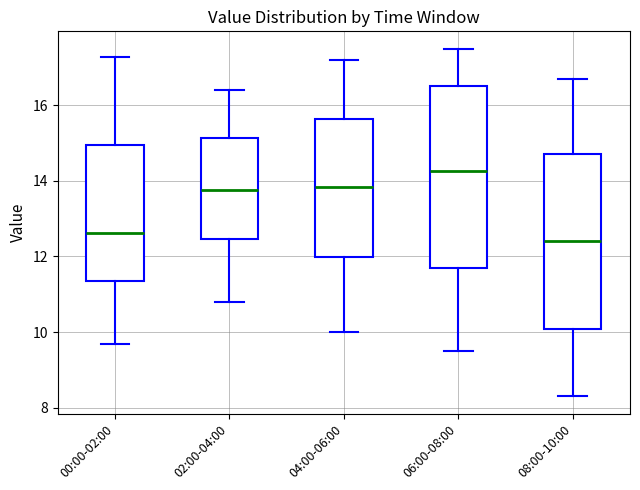

Reading left to right, transcribe this box plot: for each box, give where its median line is, the range the box spans, and where its two whiskers end, as read against the y-axis. The values are not printed on the chart, so give them approximately, as read against the axis.

00:00-02:00: median 12.6, box 11.4 to 15.0, whiskers 9.6 to 17.2
02:00-04:00: median 13.8, box 12.4 to 15.2, whiskers 10.8 to 16.4
04:00-06:00: median 13.8, box 12.0 to 15.6, whiskers 10.0 to 17.2
06:00-08:00: median 14.2, box 11.8 to 16.6, whiskers 9.6 to 17.6
08:00-10:00: median 12.4, box 10.0 to 14.8, whiskers 8.4 to 16.8